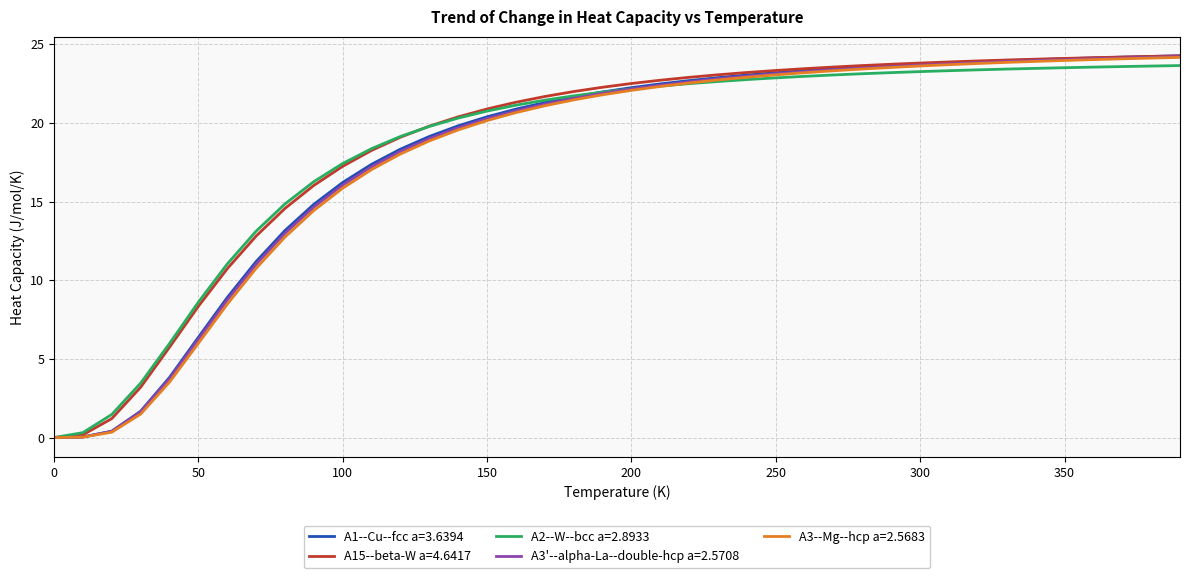

What is the greatest value displayed?

24.3